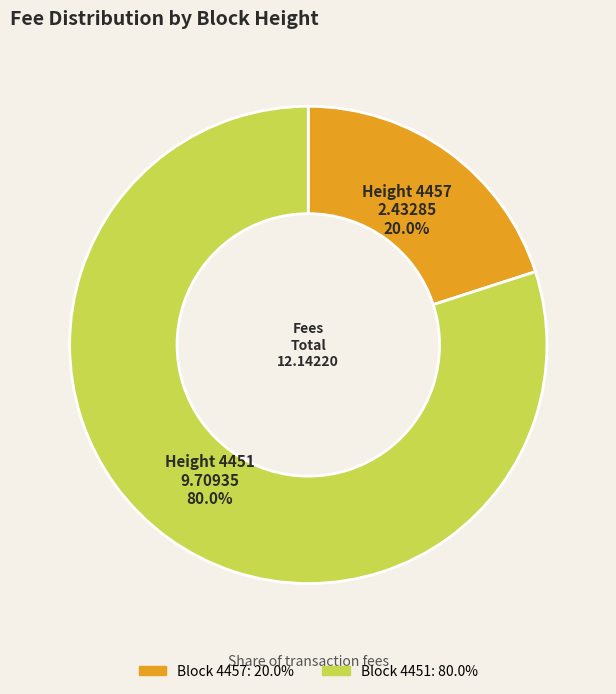

To the nearest percent, what is the average slice percentage?

50%